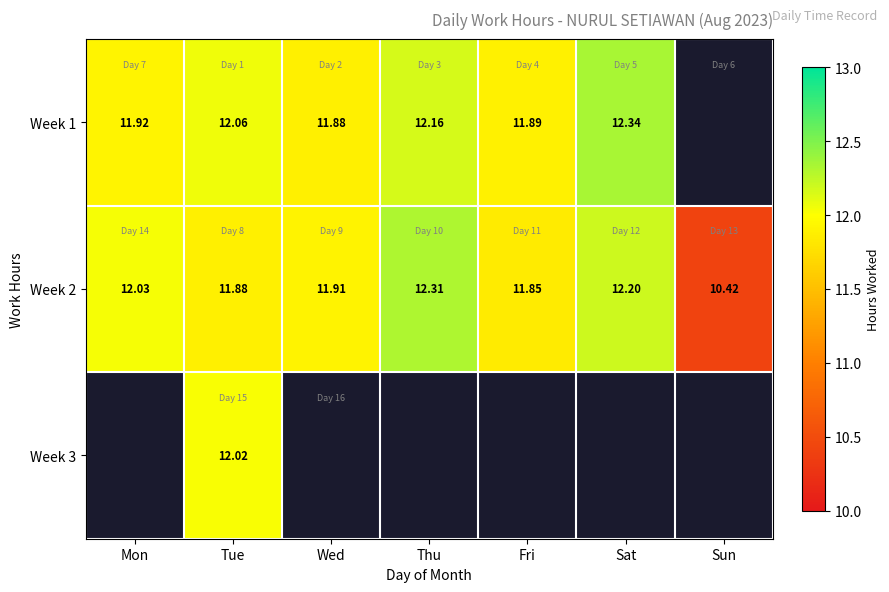

Is the value of Week 1 at Fri greater than the value of Week 2 at Sat?

No